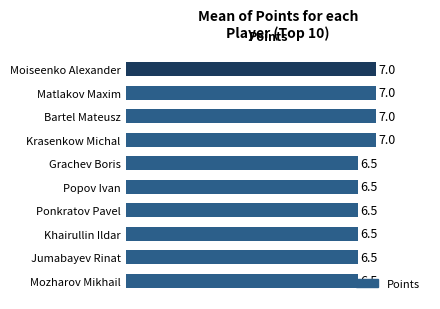

What is the change in value from Mozharov Mikhail to Moiseenko Alexander?

+0.5